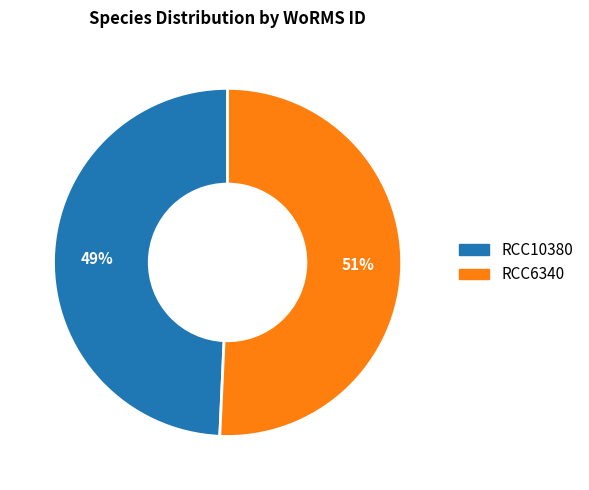

True or false: RCC10380 accounts for 49% of the total.

True